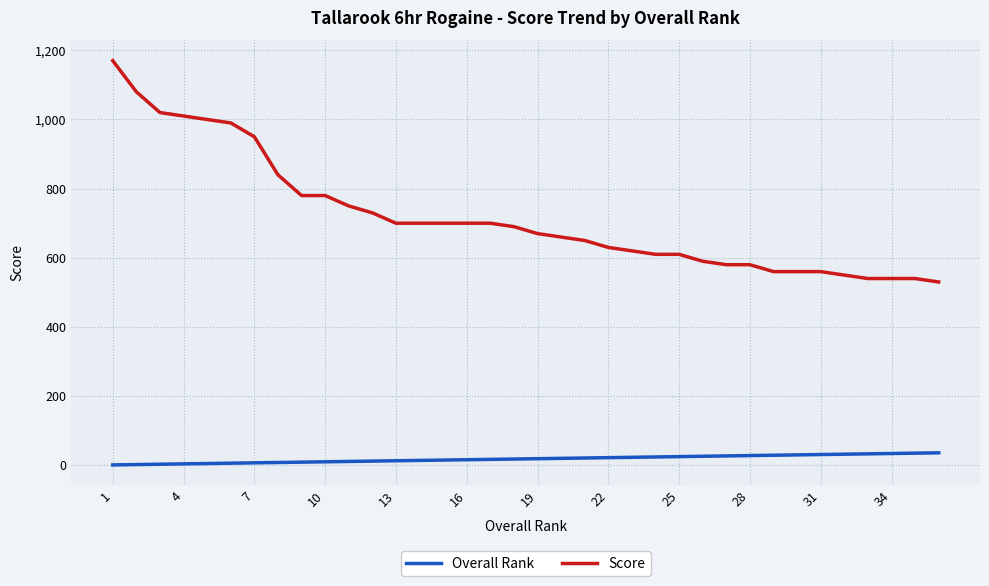

Which series has the widest spread of values?

Score